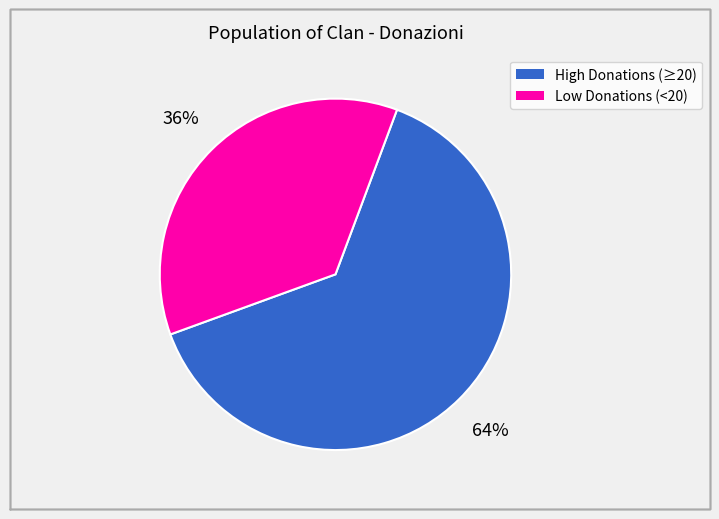

Does any single category account for the majority?

Yes